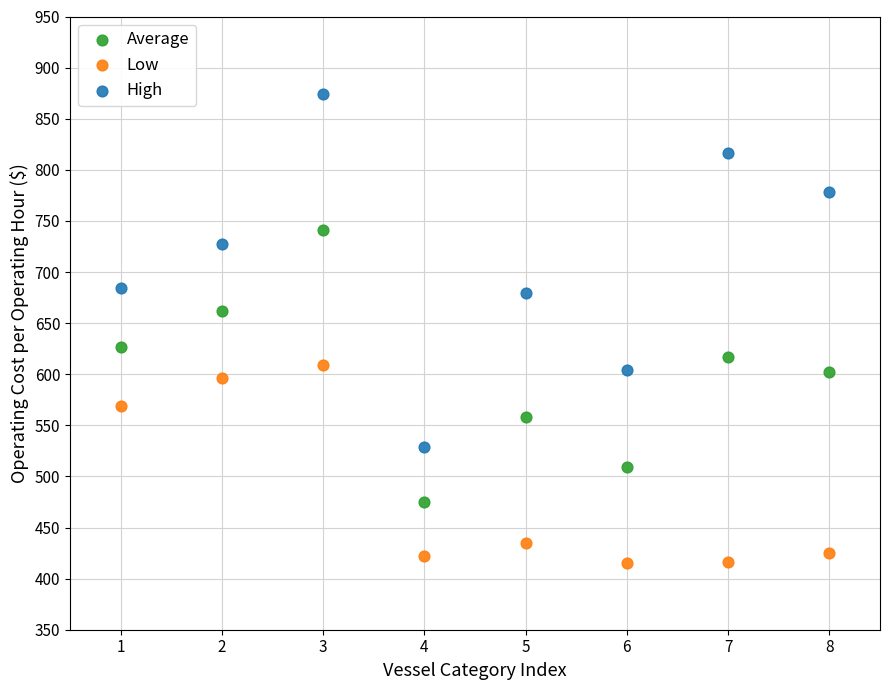

What are all the series names shown in the legend?

Average, Low, High